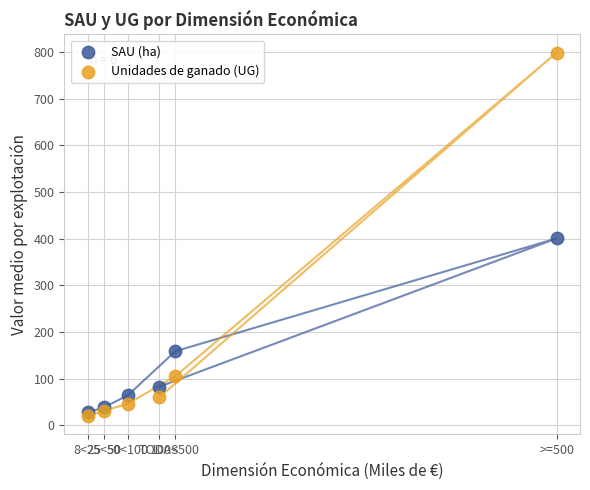

In the SAU (ha) series, what Y value is closest to 214?

159.1